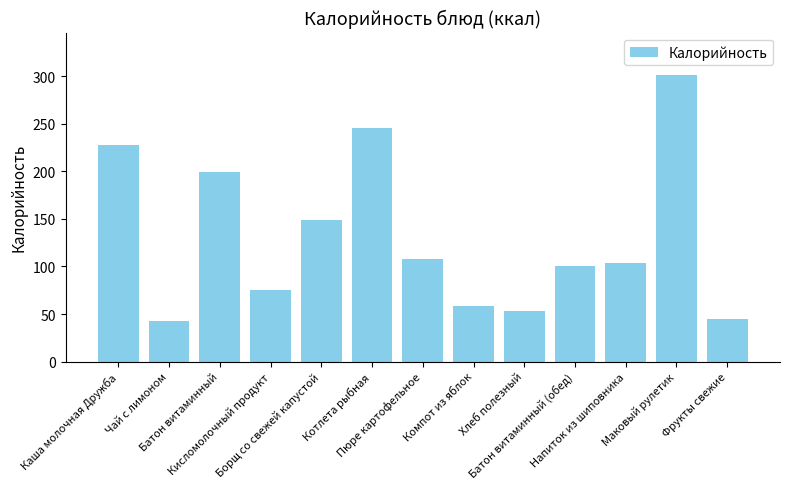

What is the smallest value displayed?

43